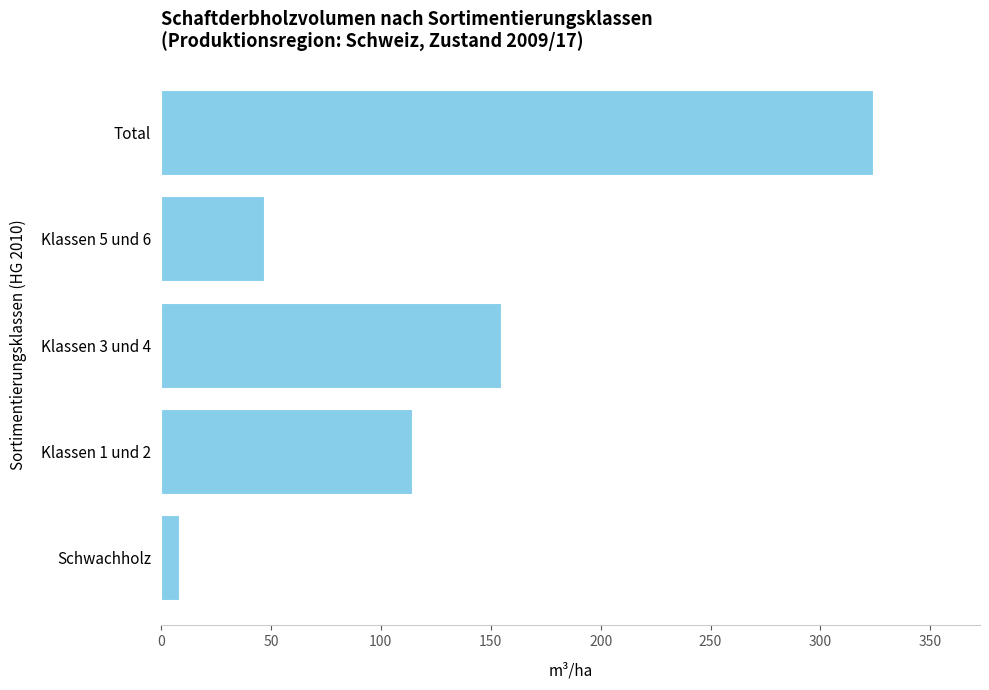

Rank the categories by value from highest to lowest.

Total, Klassen 3 und 4, Klassen 1 und 2, Klassen 5 und 6, Schwachholz